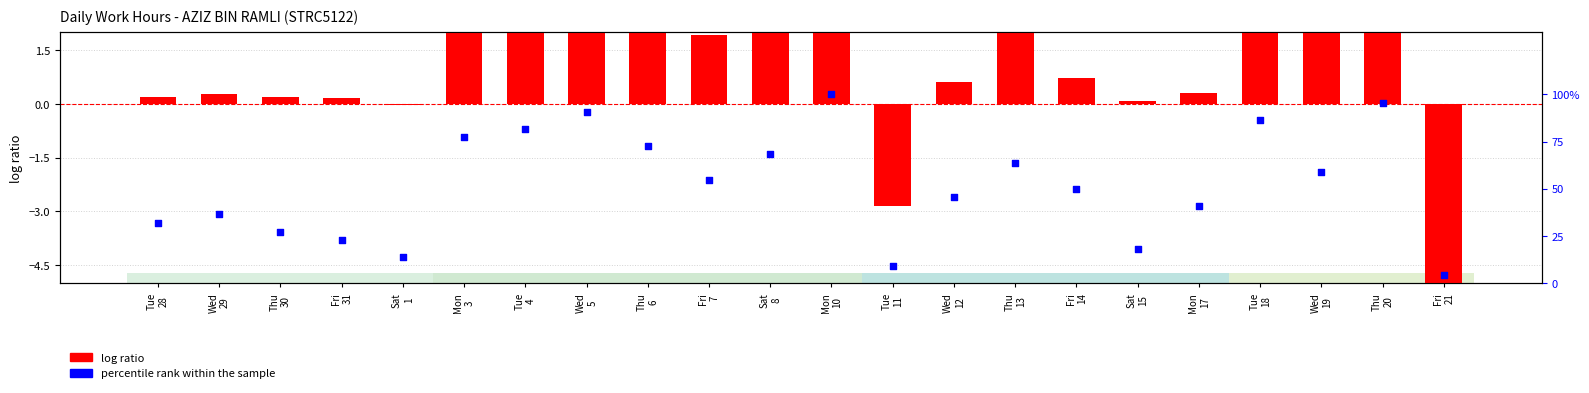

Which series contains the lowest Y value?

log ratio